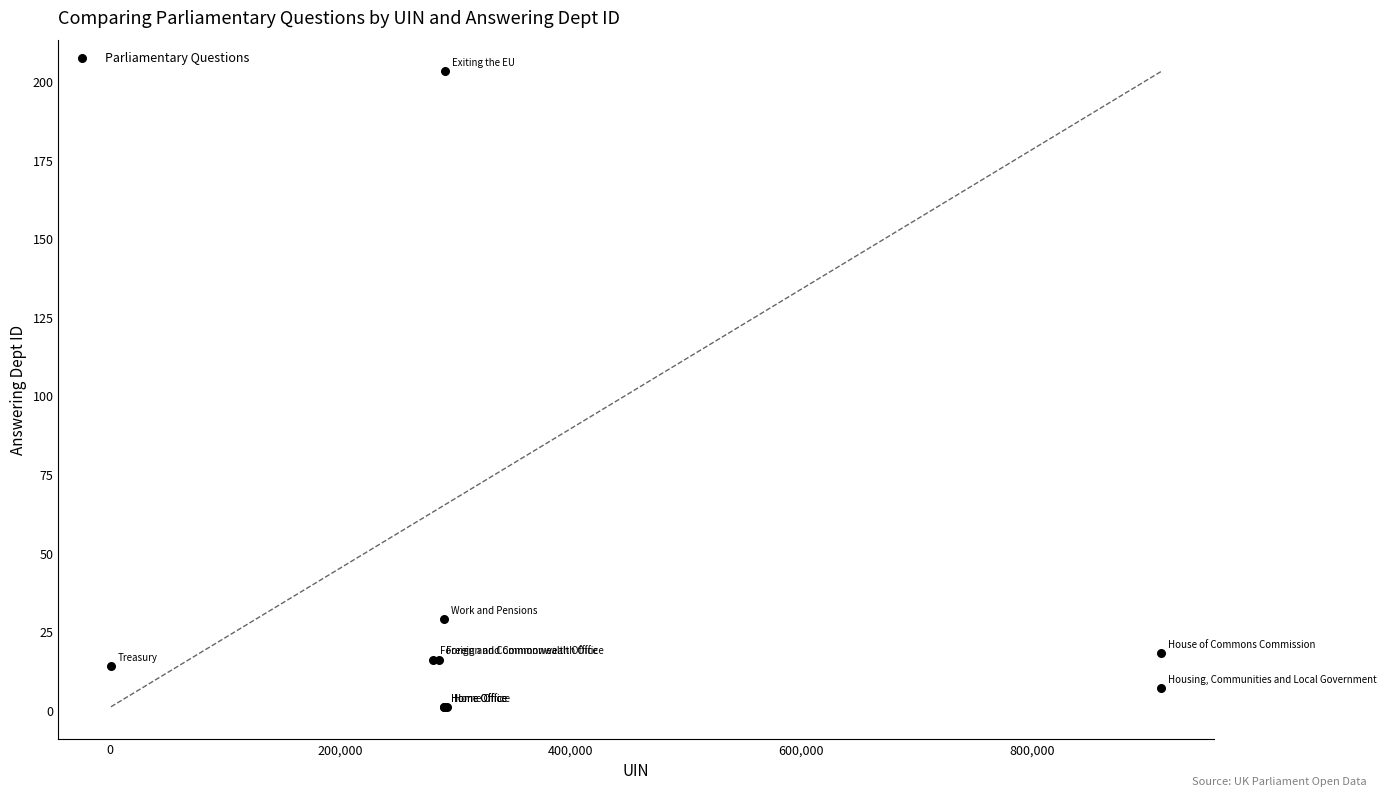

What Y value in the scatter plot is closest to 102?

29